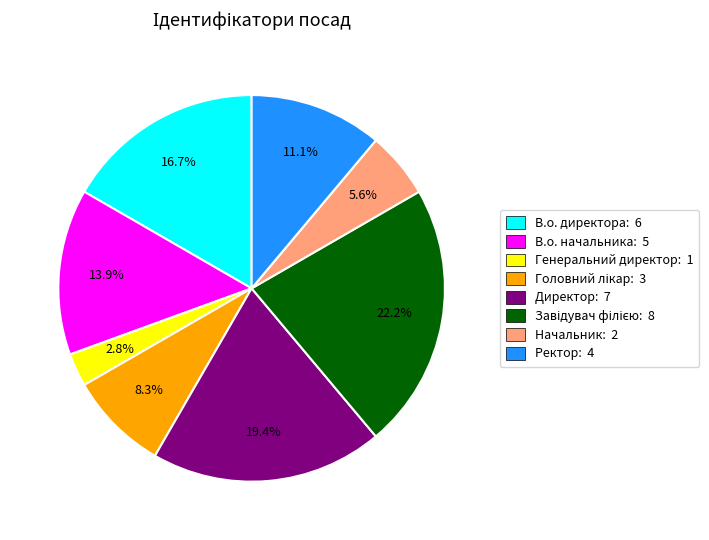

Count the number of slices in the pie.

8